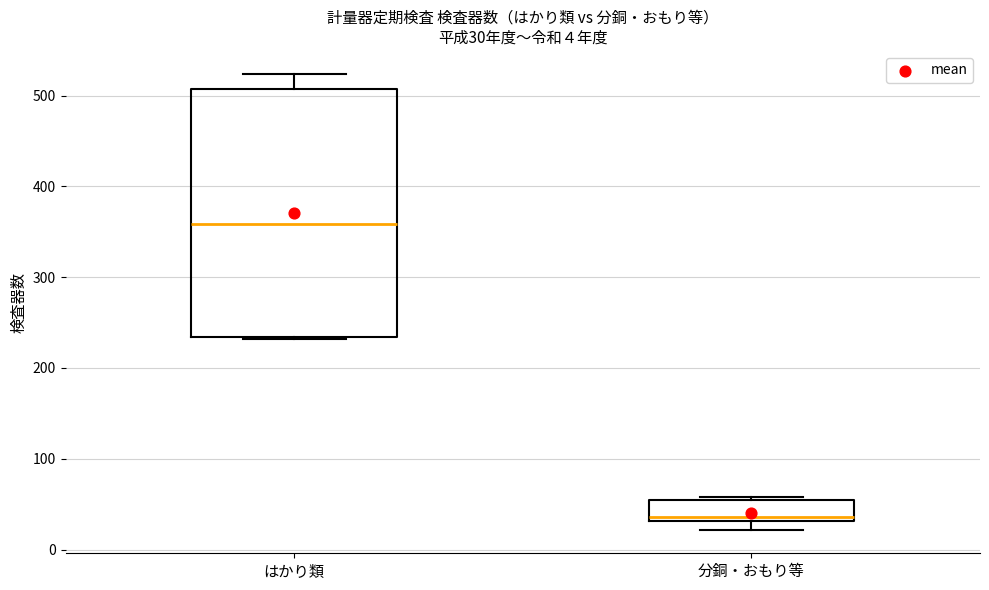

Which box has the lowest median line?

分銅・おもり等